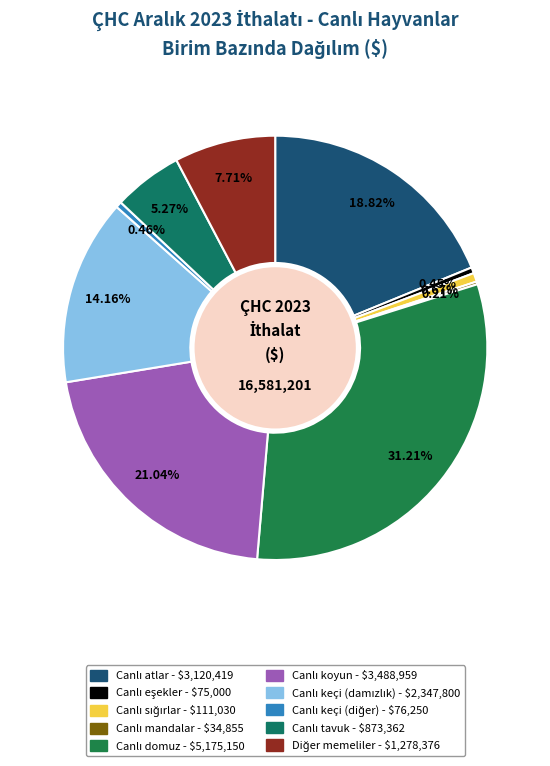

To the nearest percent, what is the difference between the Canlı atlar and Canlı keçi (diğer) slice percentages?

18%